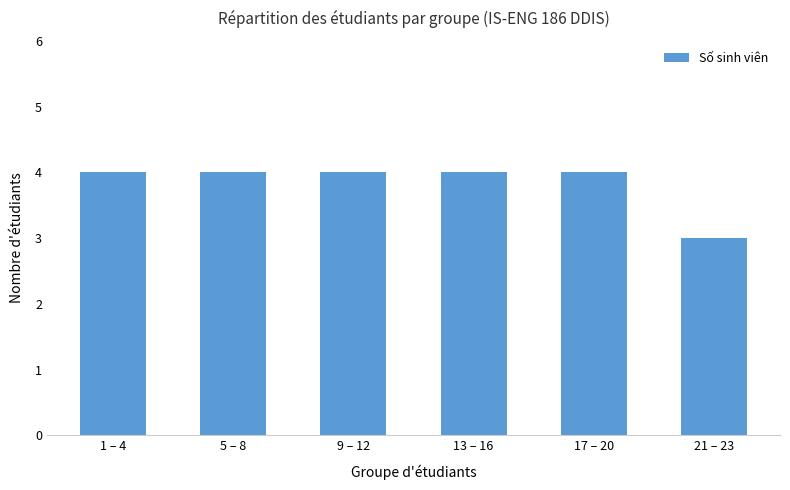

What is the value of the 1st bar from the left?

4